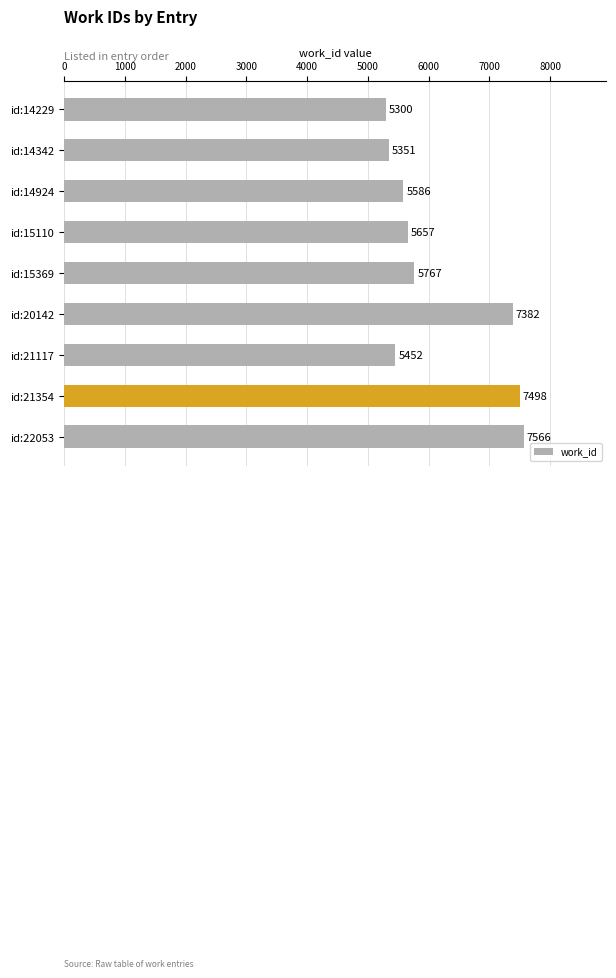

What is the value of the 5th bar from the top?

5767